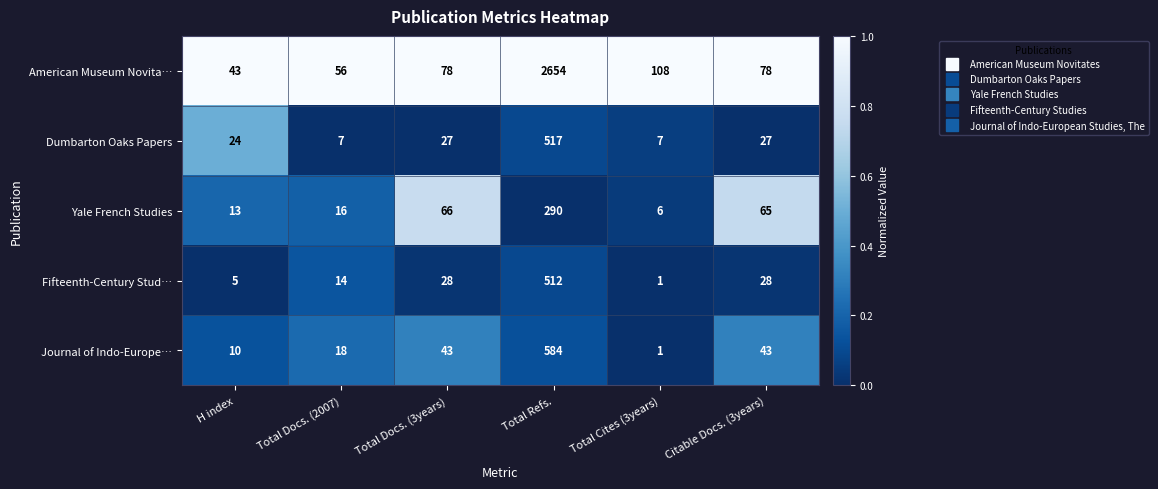

What is the maximum value for Fifteenth-Century Stud…?

512